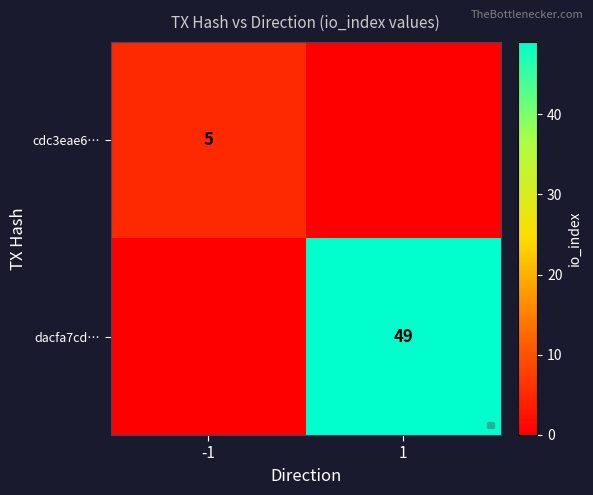

The cdc3eae6… series shows 5 at -1. True or false?

True